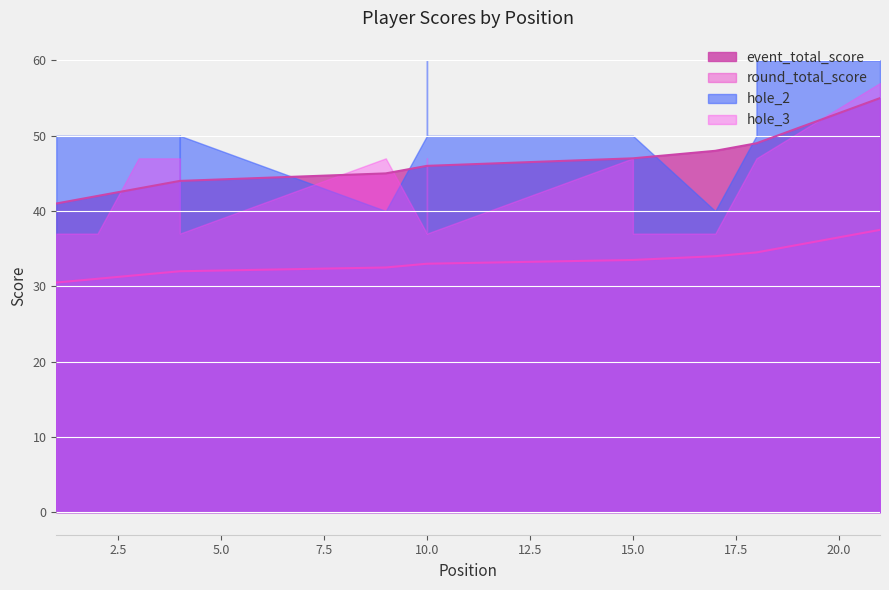

The value of round_total_score at 10 is 33.0. True or false?

True